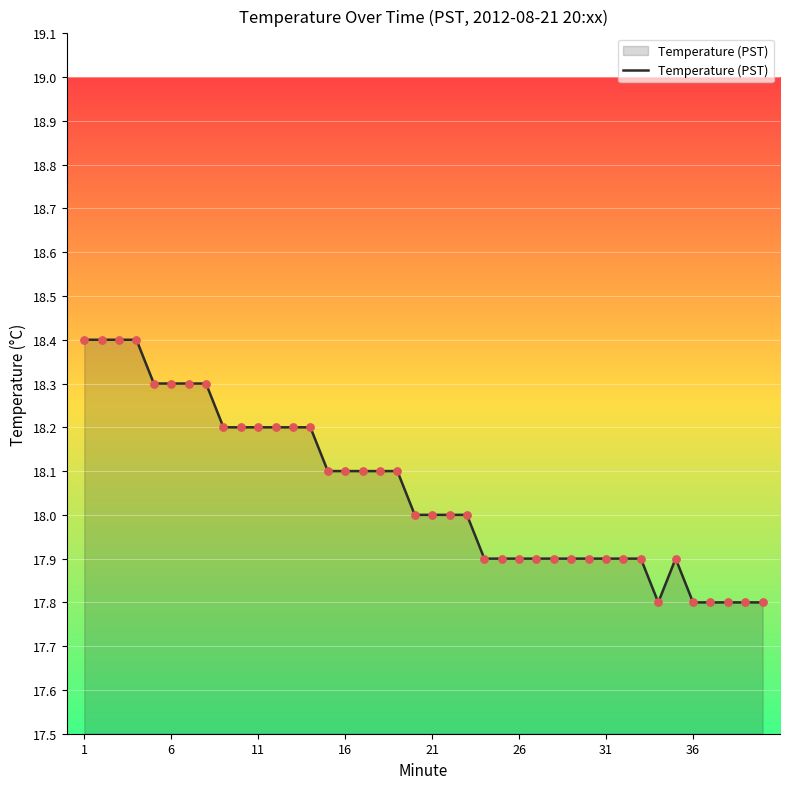

What is the maximum value shown in the chart?

18.4